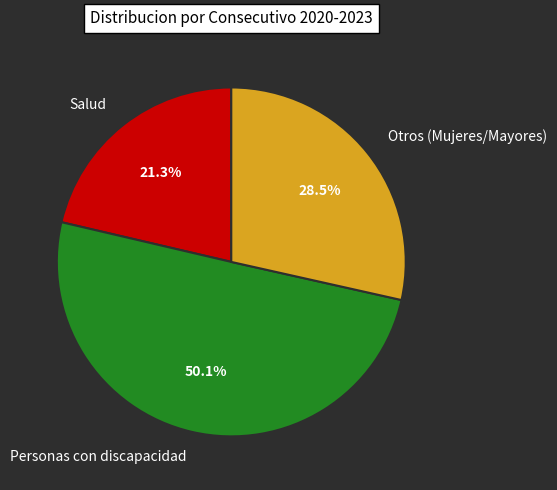

Which category has the biggest portion of the pie?

Personas con discapacidad